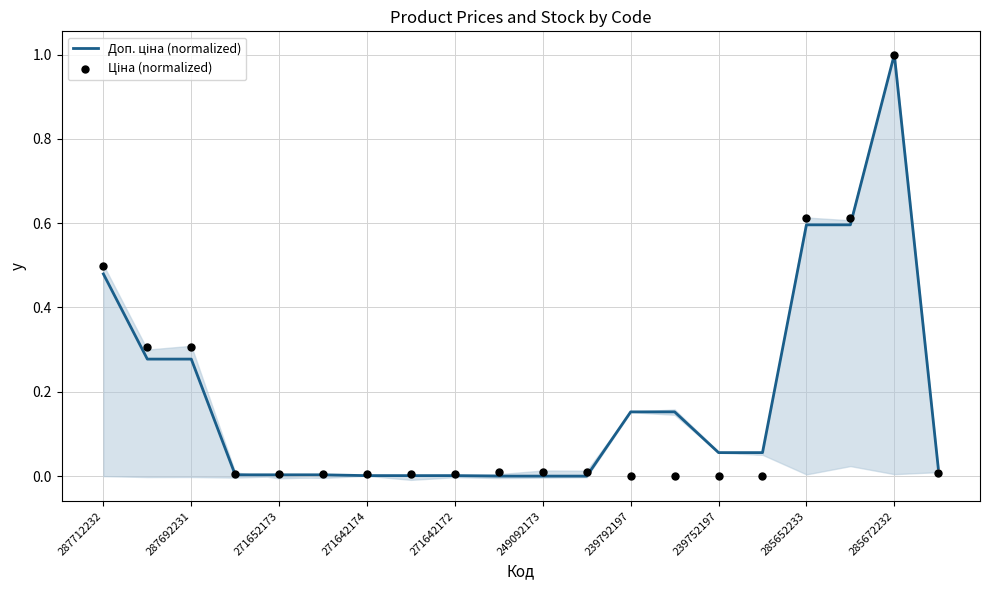

At how many categories does at least one series exceed 0?

20